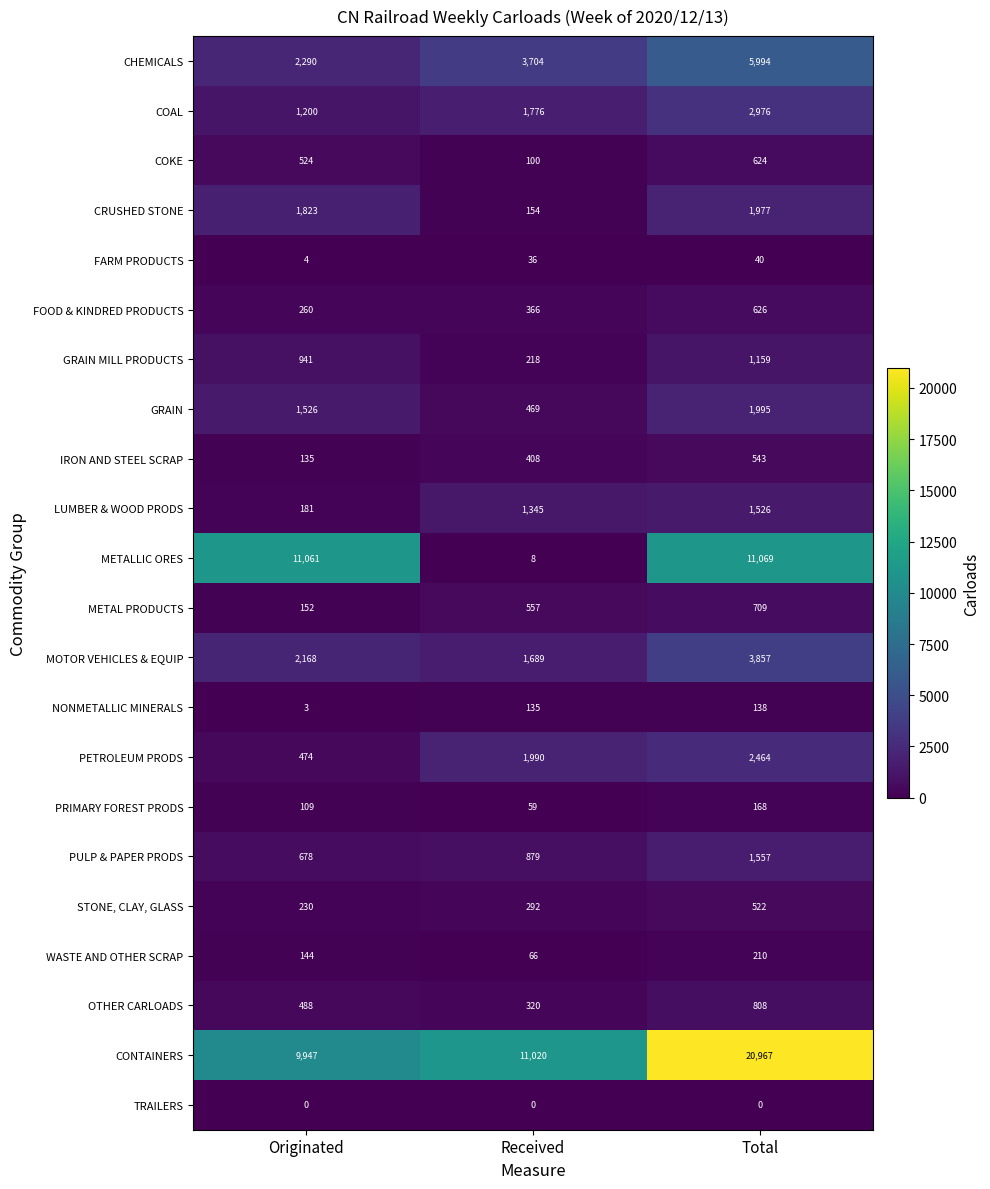

How many data points does each series have?

3